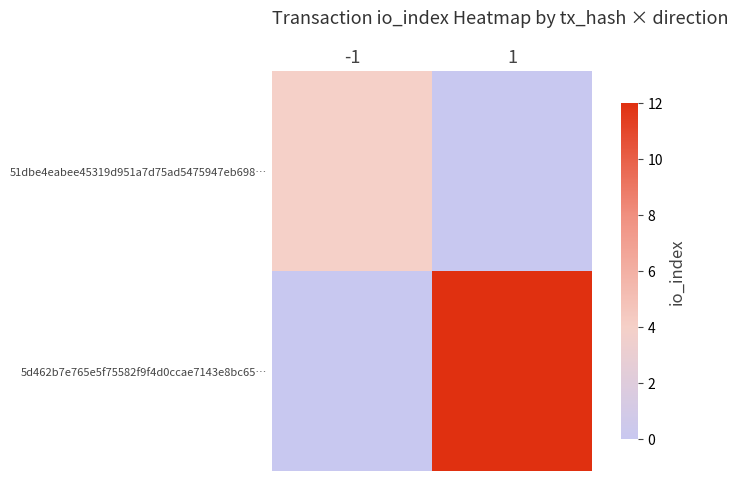

Reading right to left, extract all data points from this chart.

51dbe4eabee45319d951a7d75ad5475947eb698…: 1=0	-1=4
5d462b7e765e5f75582f9f4d0ccae7143e8bc65…: 1=12	-1=0